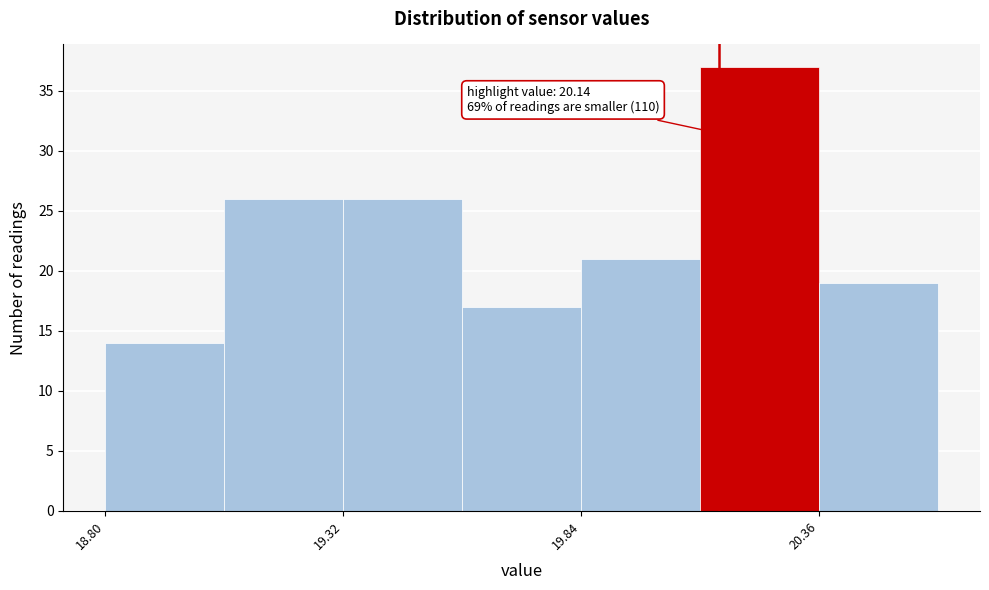

Around what value on the x-axis is the tallest bar? Give the approximate position of its centre, as read against the axis.

20.2